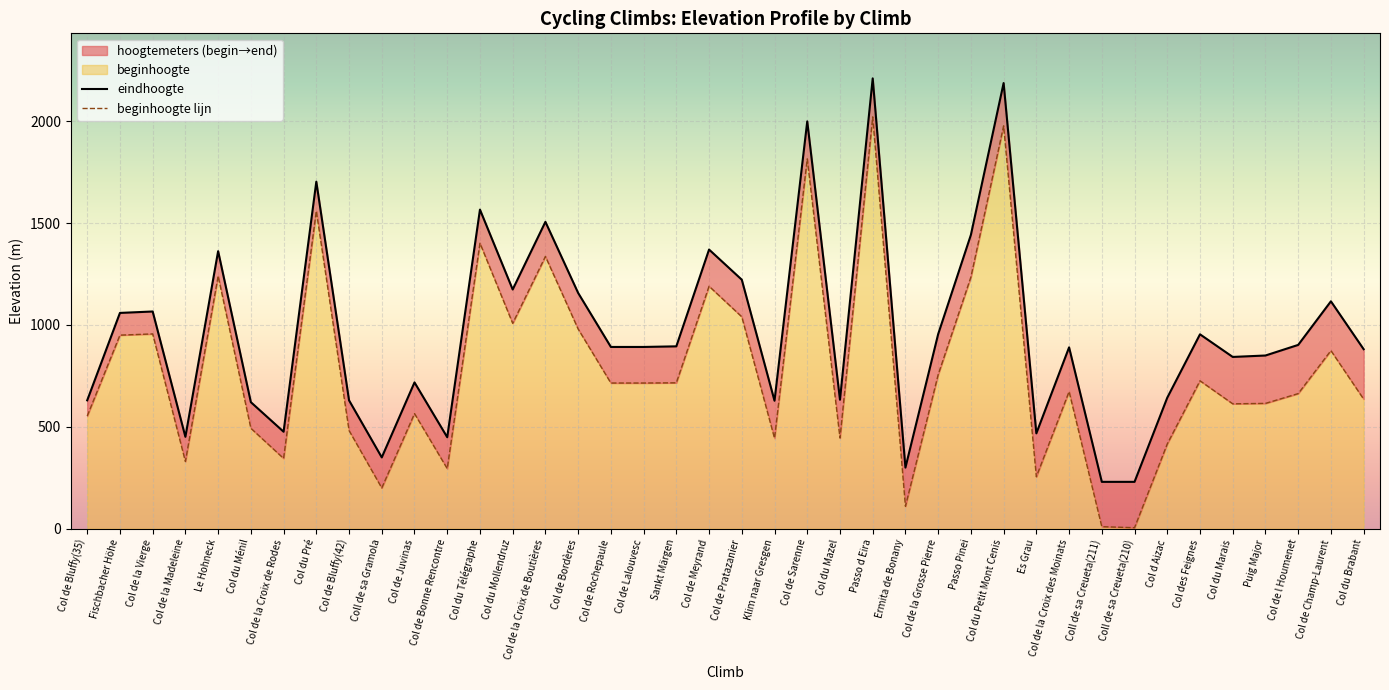

Reading right to left, what are all the values shown in this chart?

eindhoogte: 881	1116	902	850	843	954	643	230	230	890	468	2187	1442	955	300	2210	633	1999	628	1222	1370	895	892	892	1157	1506	1174	1566	449	718	350	630	1703	476	621	1362	451	1066	1059	630
beginhoogte: 636	874	663	615	613	726	416	5	10	673	255	1977	1235	756	110	2021	445	1815	444	1040	1190	716	715	715	980	1336	1008	1401	295	565	200	482	1559	345	493	1240	330	956	950	553